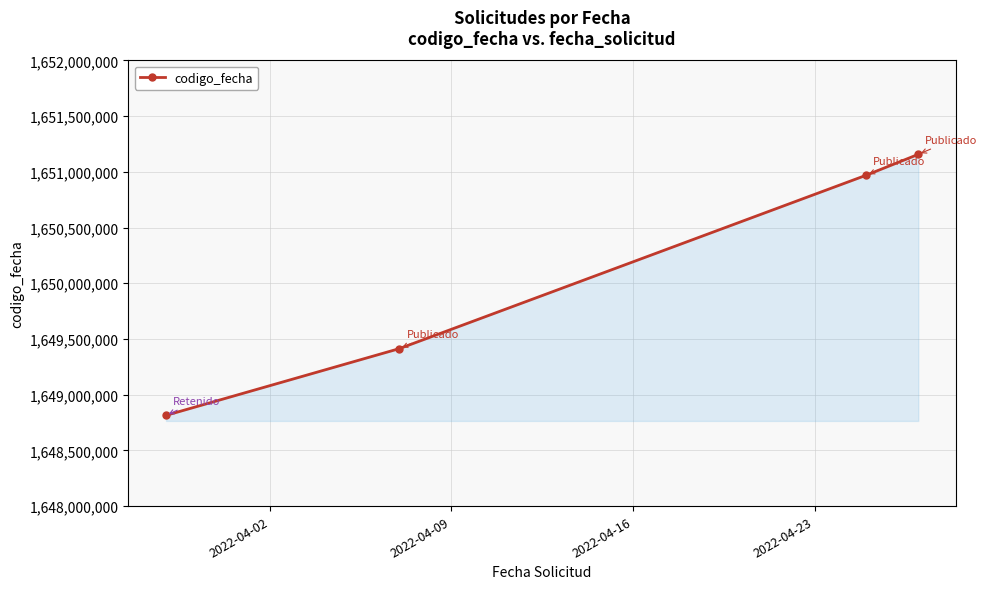

What is the maximum value shown in the chart?

1651157409